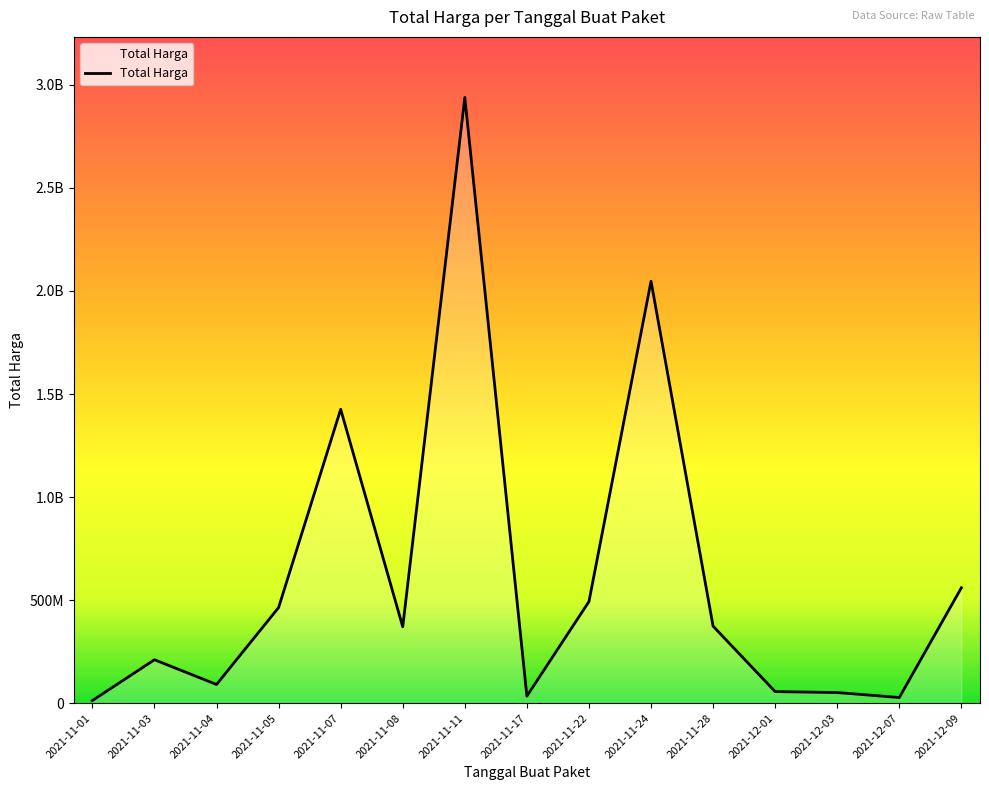

Is this an area chart (filled region under the line)?

Yes